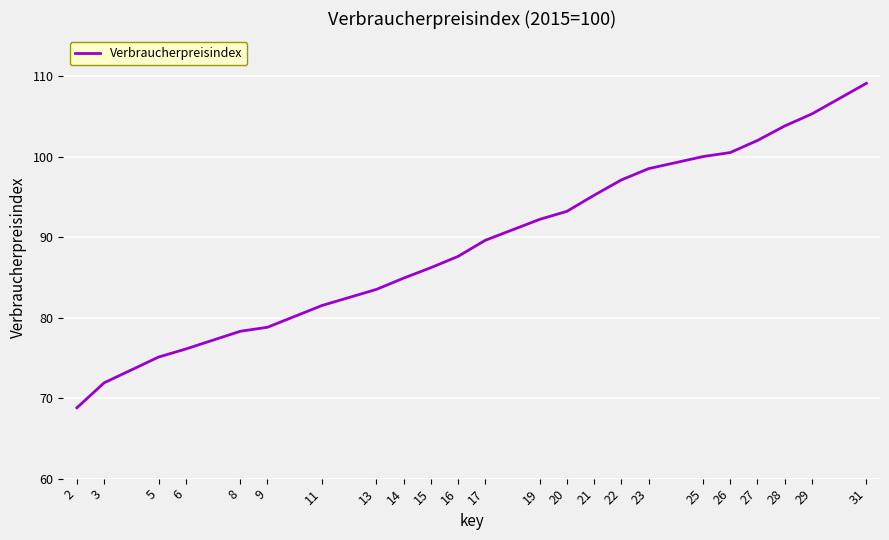

Which has a higher value, 2 or 15?

15